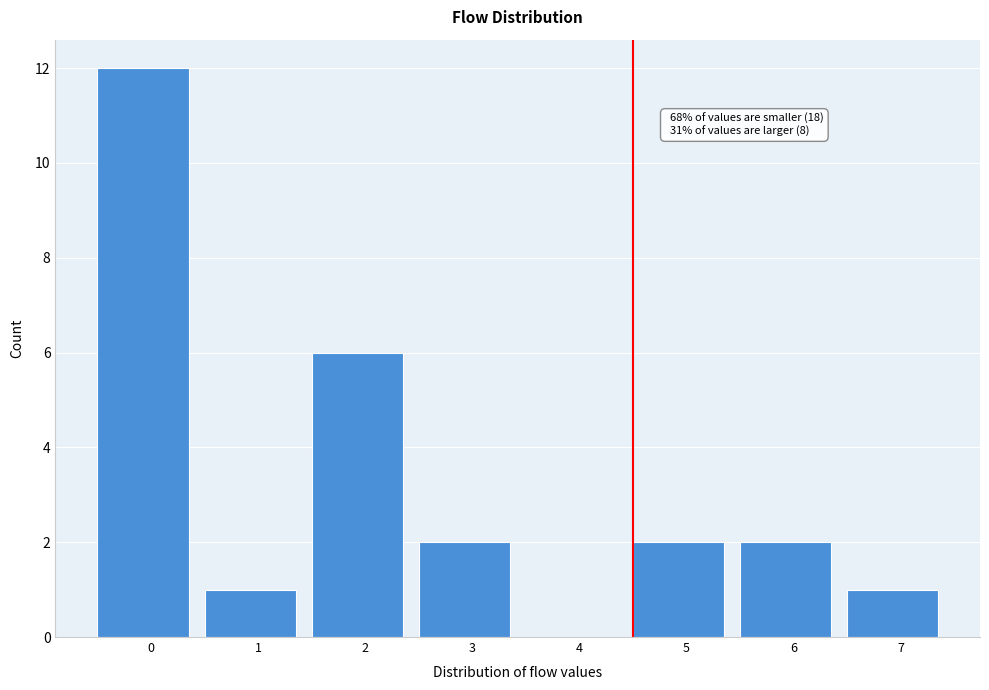

Reading left to right, list all the values displayed in this chart.

0=12	1=1	2=6	3=2	4=0	5=2	6=2	7=1